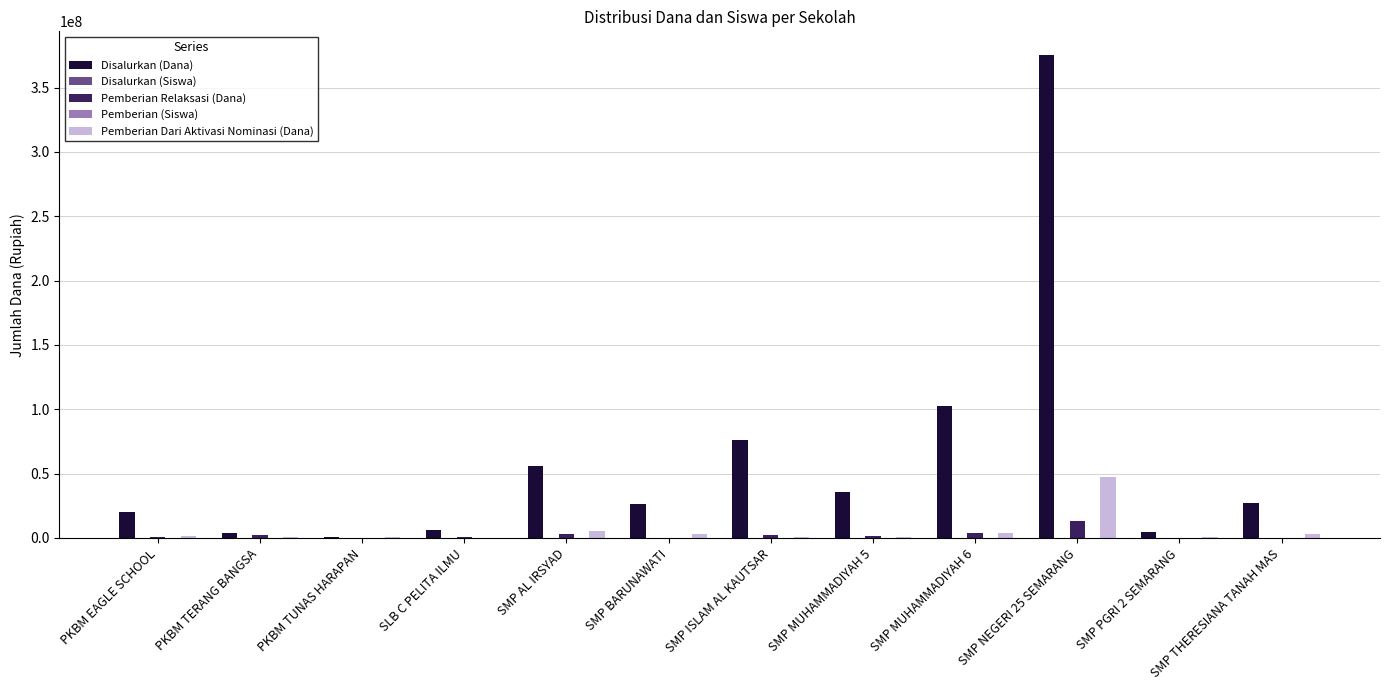

Which category has the highest value in the Disalurkan (Dana) series?

SMP NEGERI 25 SEMARANG